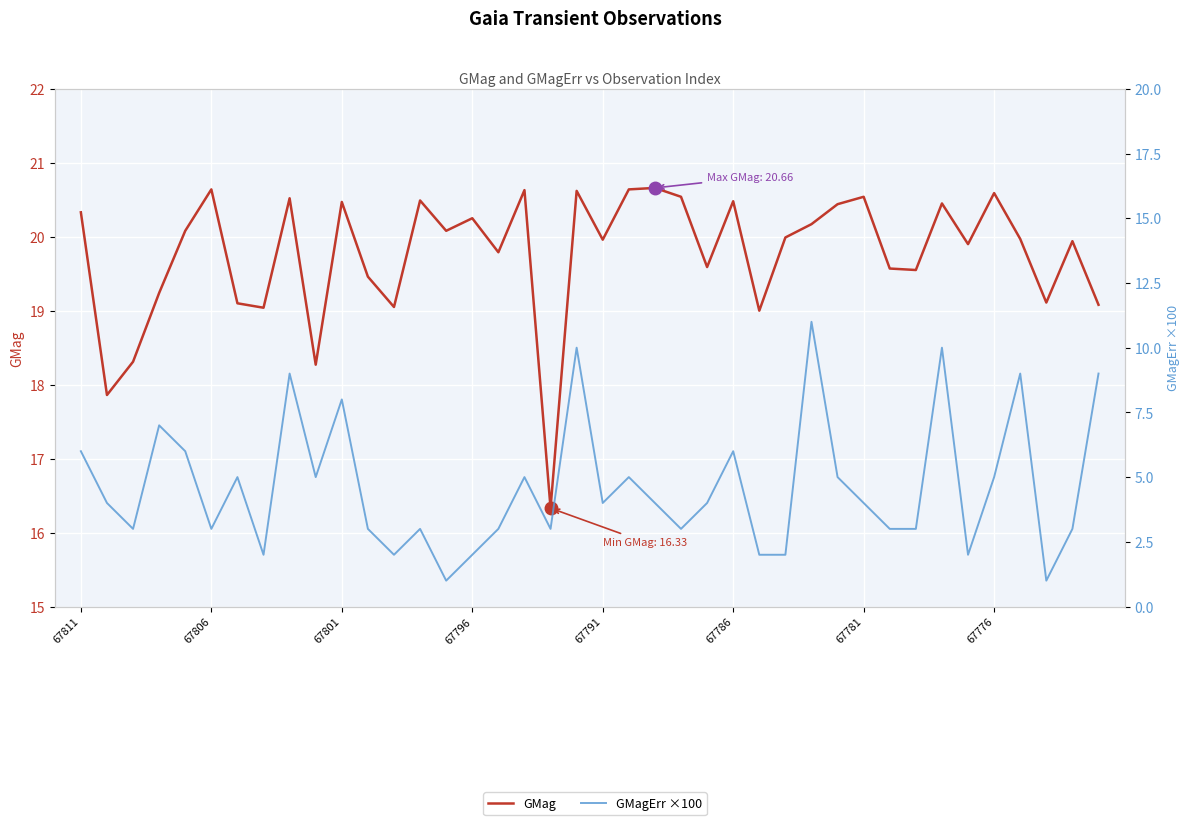

What is the average value of the GMag series?

19.8